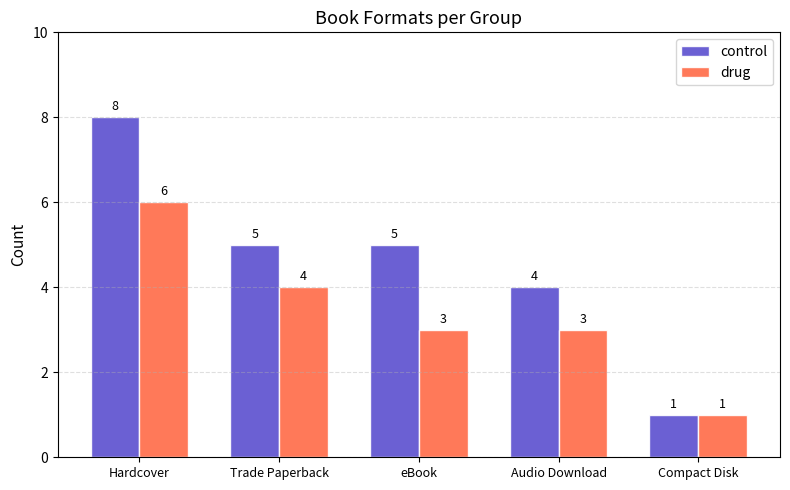

Reading left to right, extract all data points from this chart.

control: 8	5	5	4	1
drug: 6	4	3	3	1